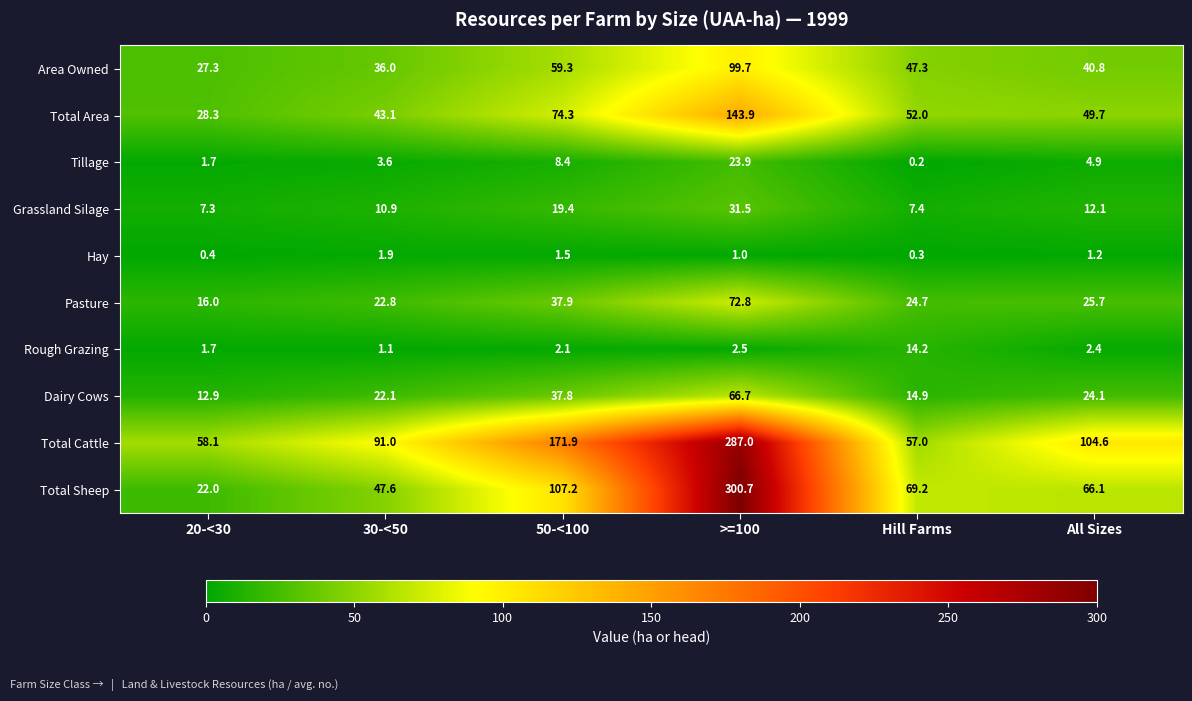

Which series has the largest range (max minus min)?

Total Sheep